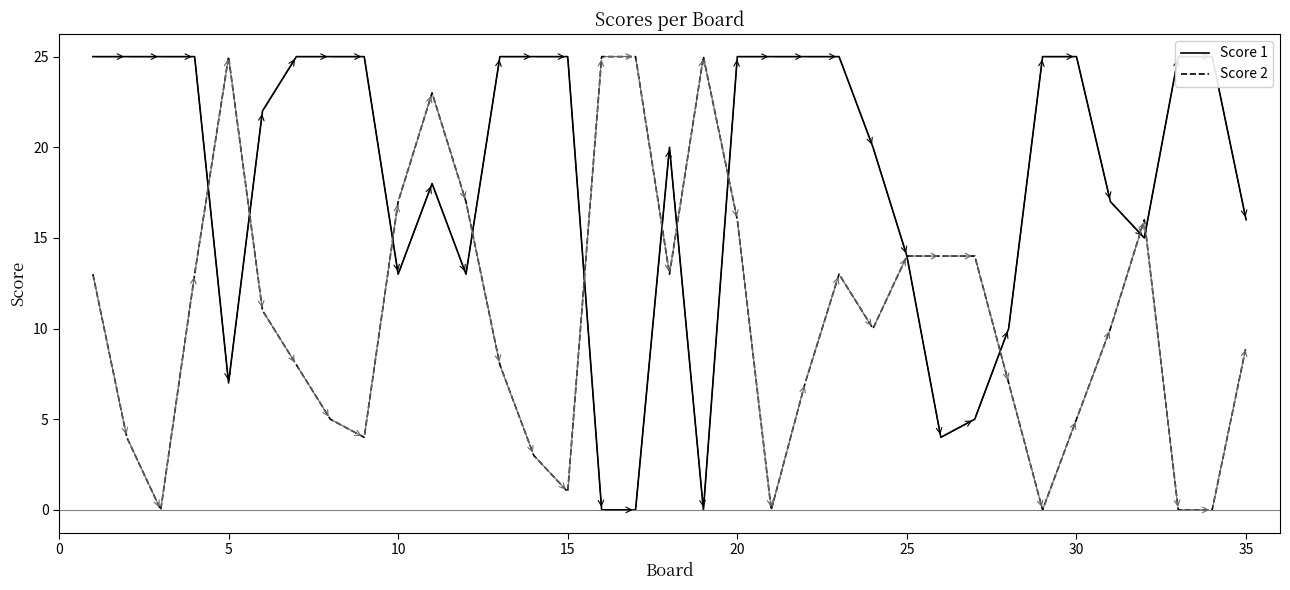

What is the maximum value for Score 2?

25